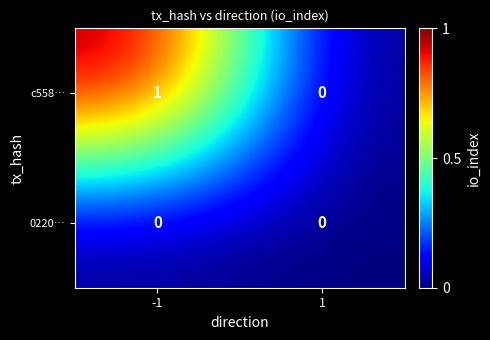

List the series in order of their peak value, highest first.

c558…, 0220…